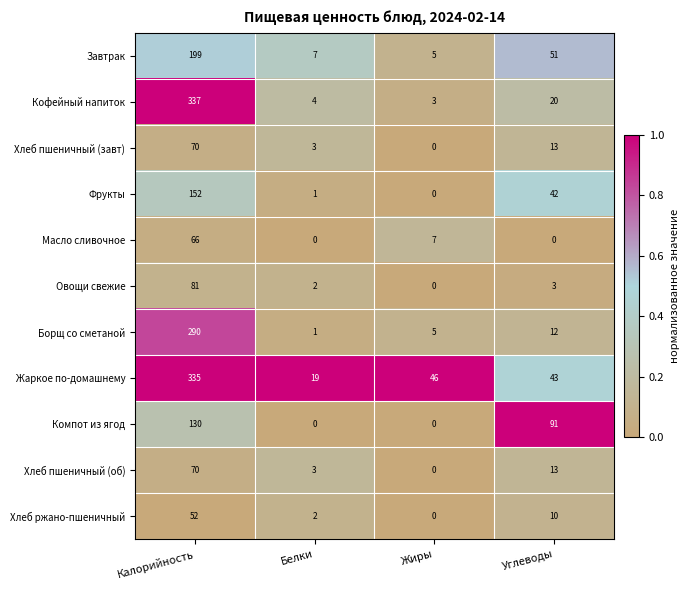

Is it true that Хлеб пшеничный (завт) equals -30 at Жиры?

False